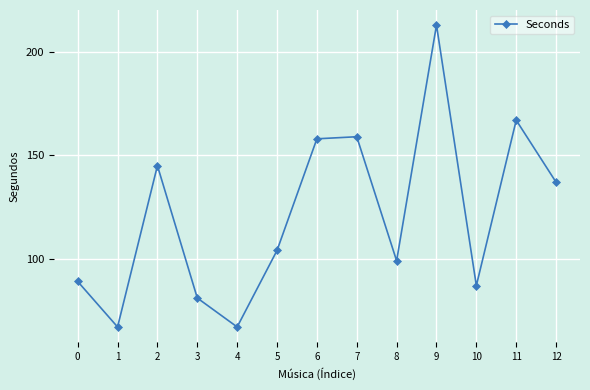

Between 0 and 5, which is larger?

5